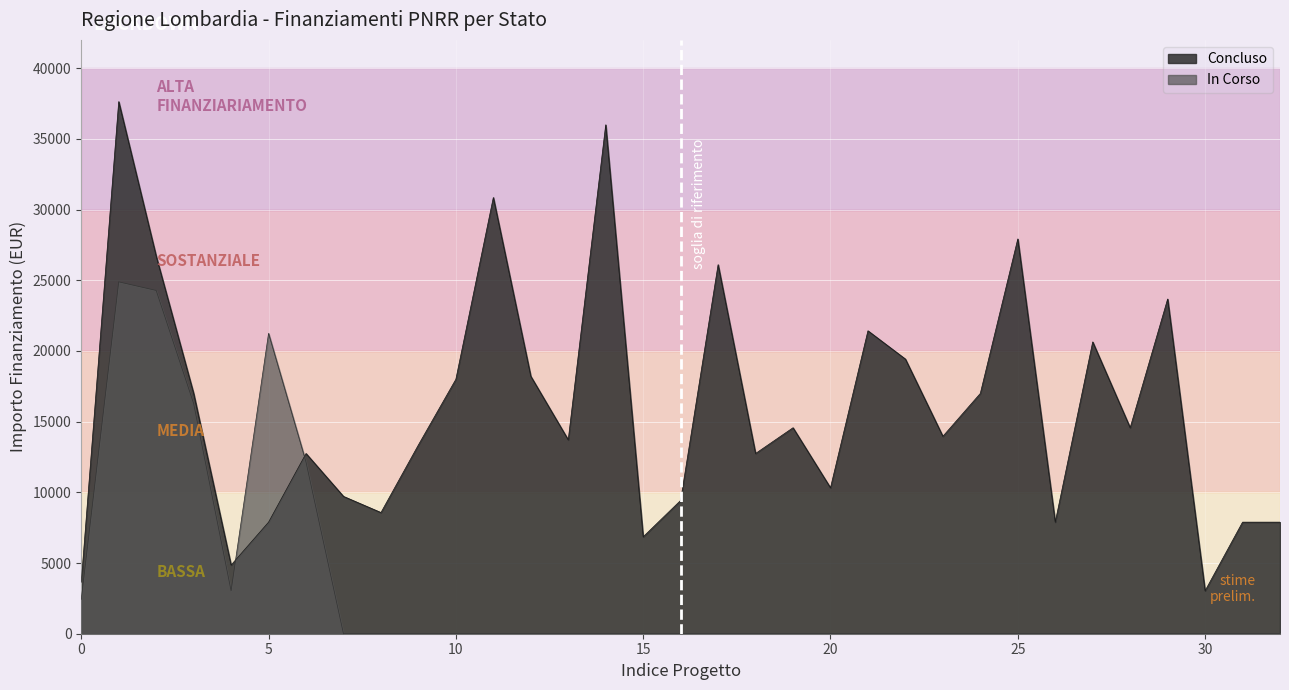

The value at 8 is 8570. True or false?

True